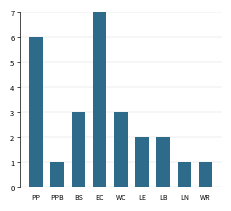

Does the chart contain any negative values?

No